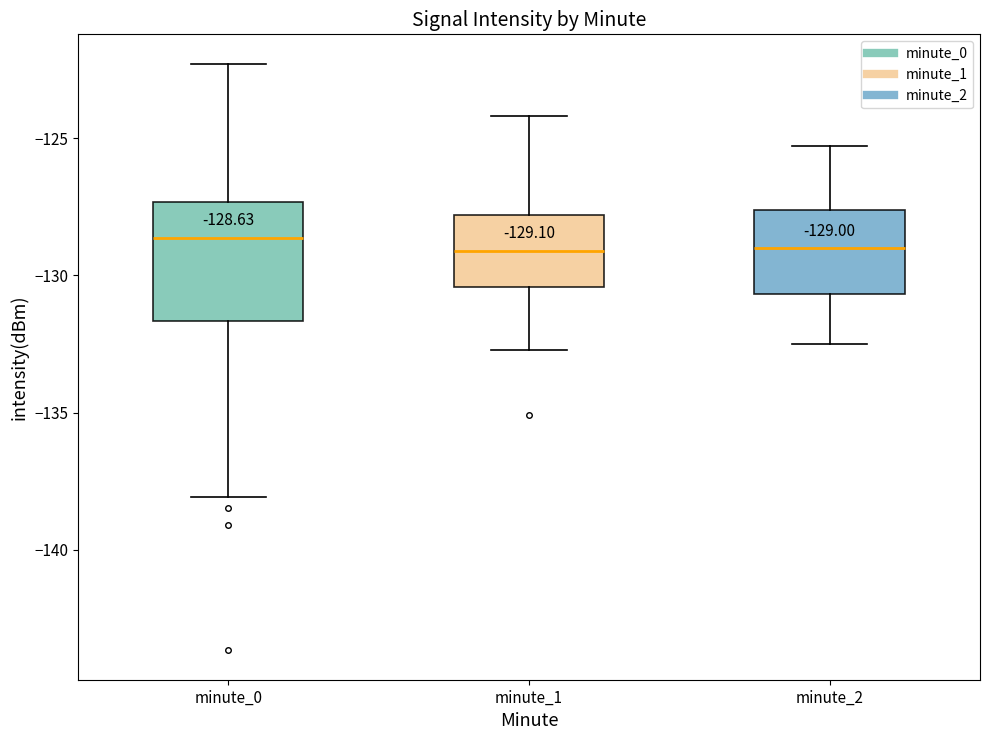

Comparing the boxes themselves (not the whiskers), which one is the tallest?

minute_0